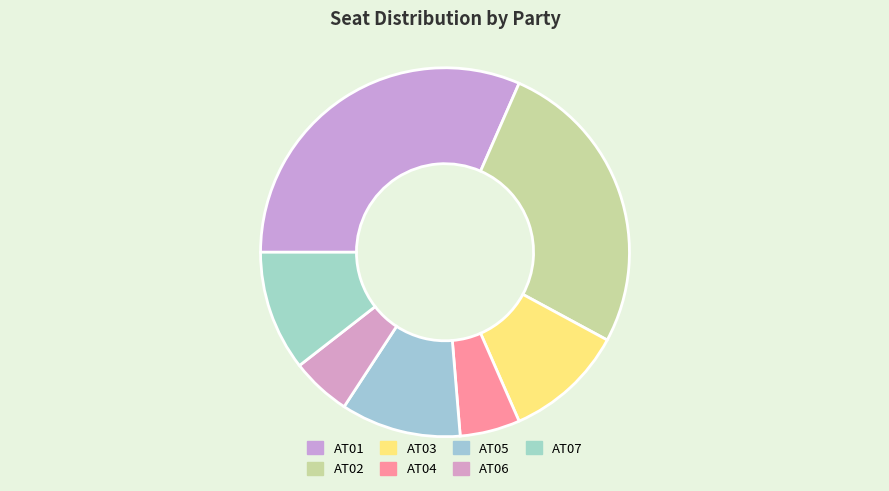

Count the number of slices in the pie.

7